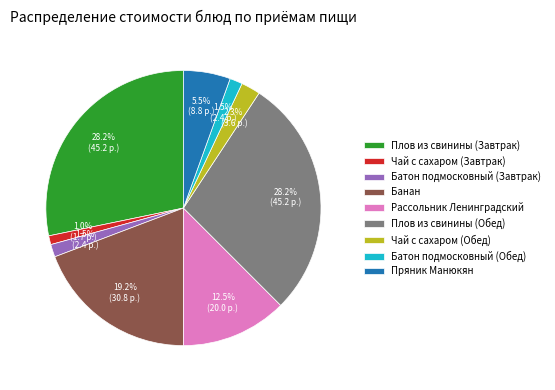

Is it true that Плов из свинины (Обед) is 28% of the pie?

True